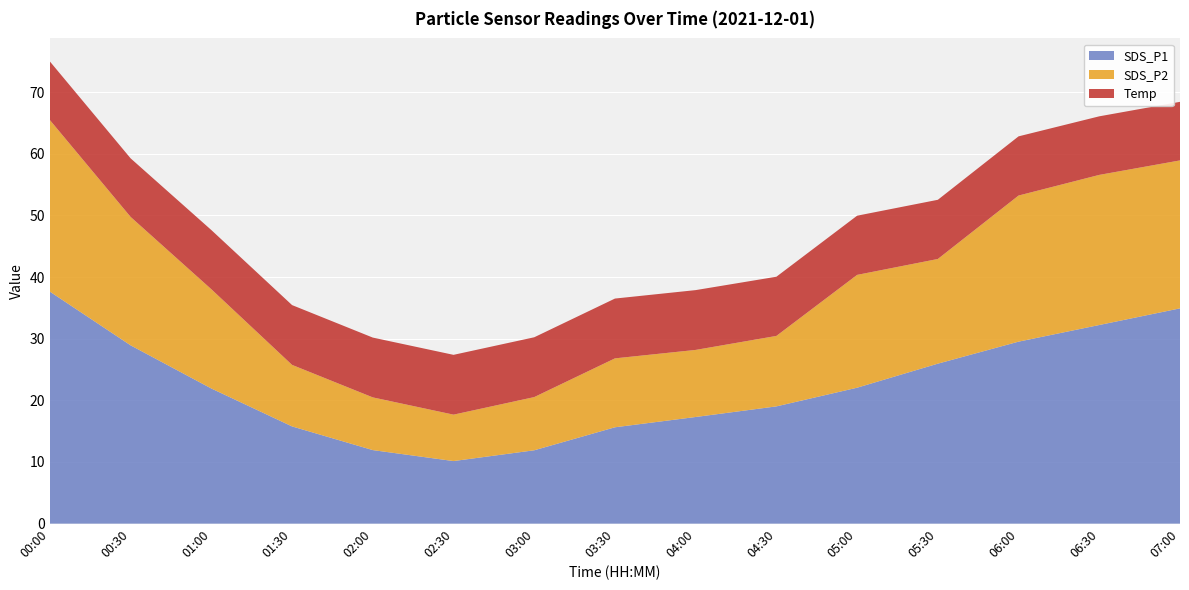

Reading right to left, extract all data points from this chart.

SDS_P1: 34.9	32.2	29.5	25.9	22.1	19.0	17.3	15.6	11.9	10.2	11.9	15.8	21.9	28.9	37.6
SDS_P2: 24.0	24.4	23.7	17.0	18.3	11.4	10.9	11.2	8.6	7.5	8.6	10.0	16.1	20.8	27.8
Temp: 9.5	9.5	9.6	9.6	9.6	9.6	9.7	9.7	9.7	9.7	9.7	9.7	9.6	9.5	9.5